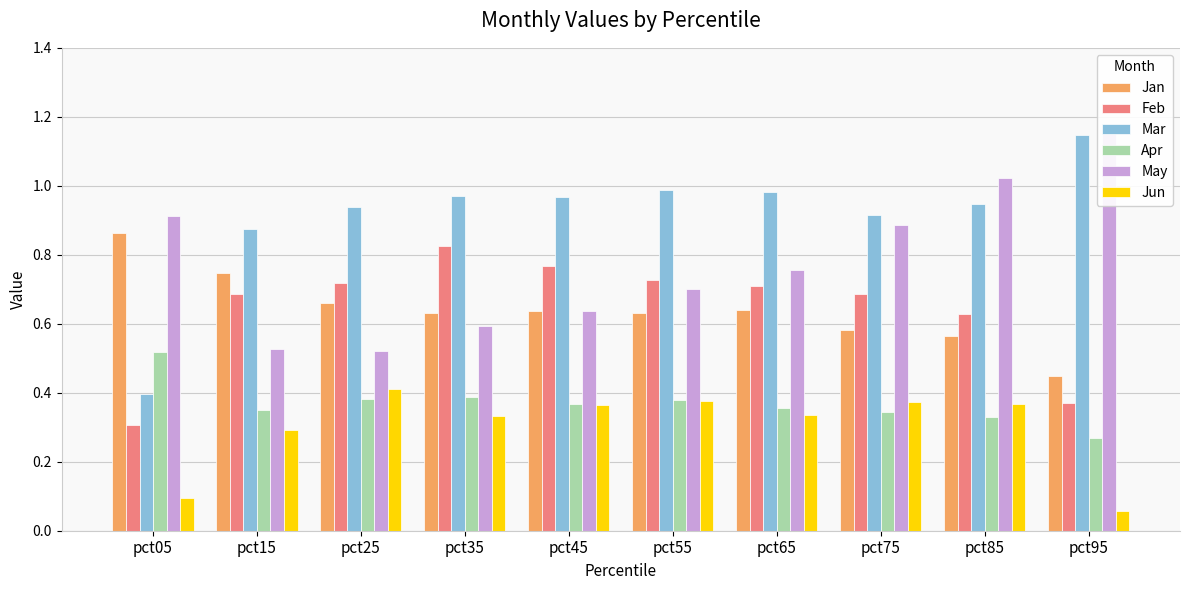

List the labels in order of Mar value, largest first.

pct95, pct55, pct65, pct35, pct45, pct85, pct25, pct75, pct15, pct05